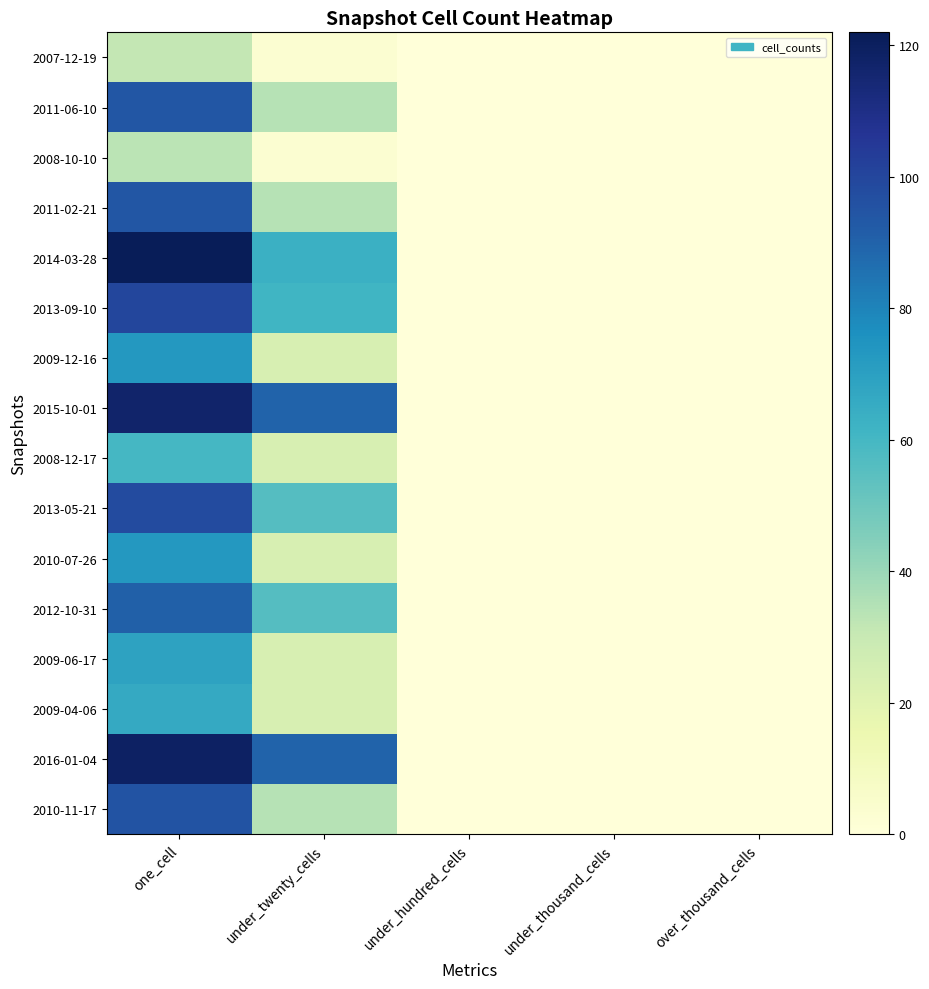

What is the difference between the highest and lowest values at one_cell?

91